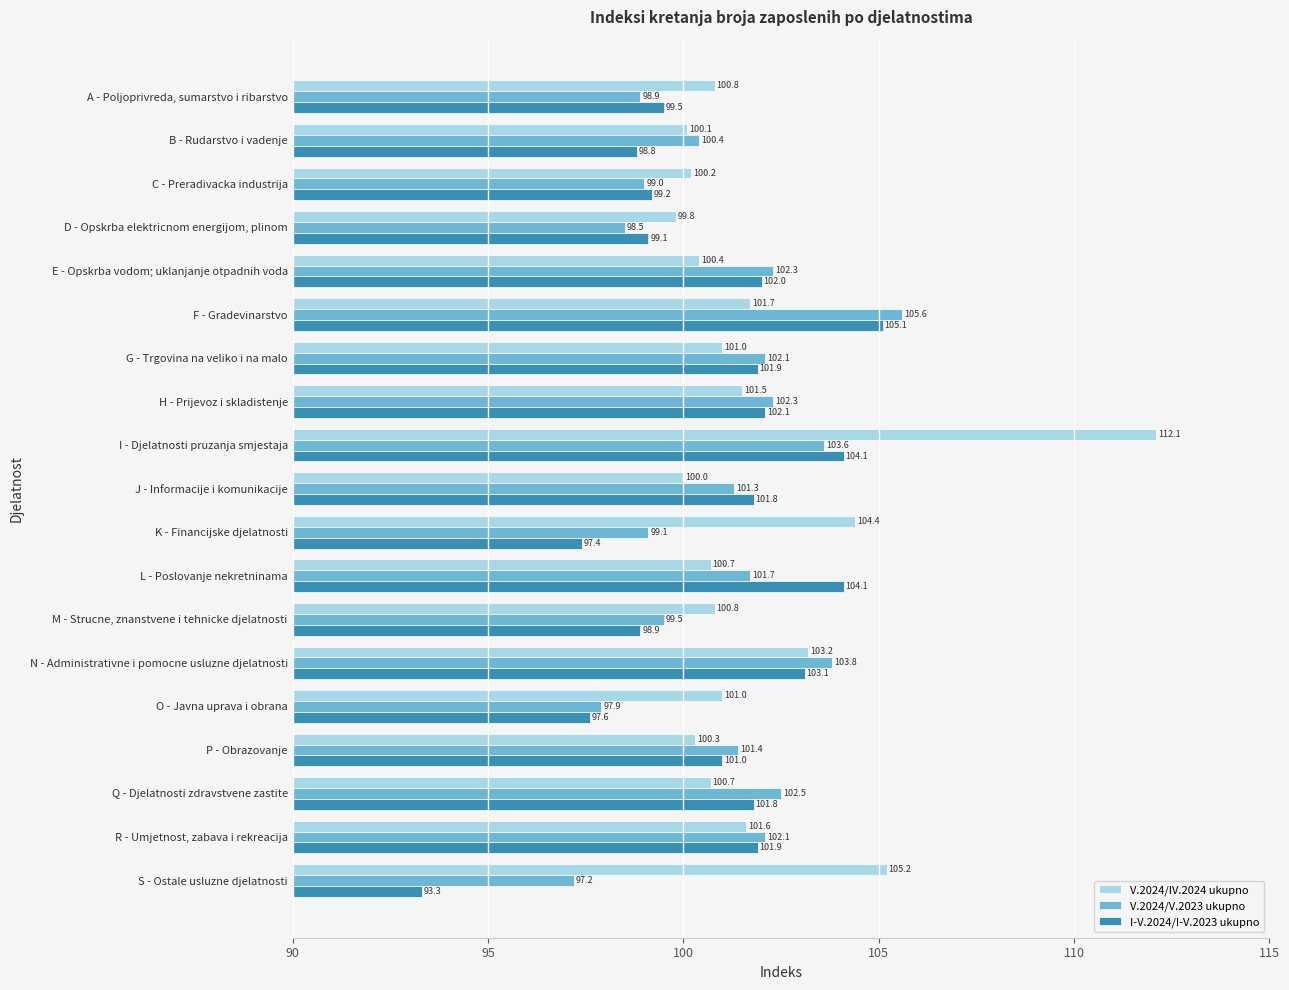

List the series in order of their overall mean, lowest first.

I-V.2024/I-V.2023 ukupno, V.2024/V.2023 ukupno, V.2024/IV.2024 ukupno